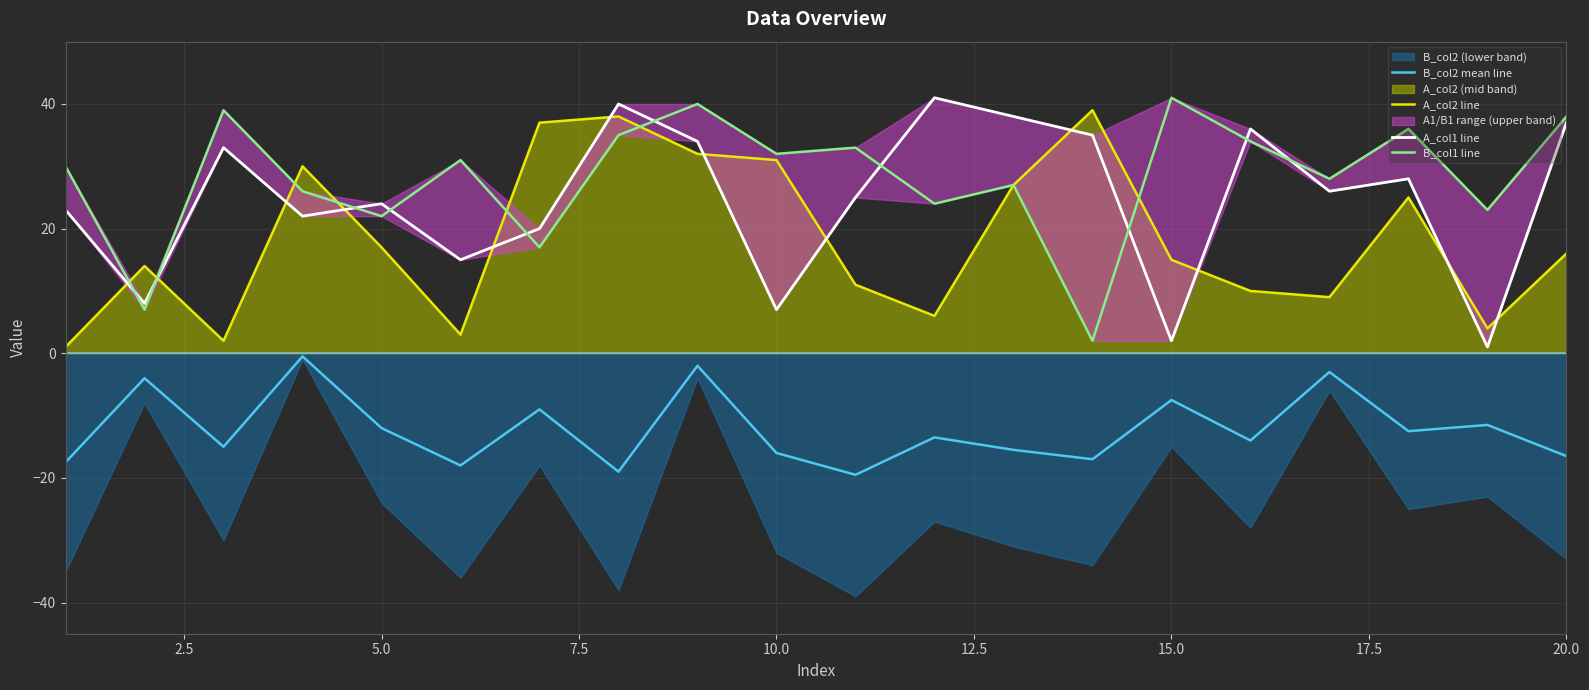

True or false: A_col2 line and B_col2 mean line intersect in this chart.

False